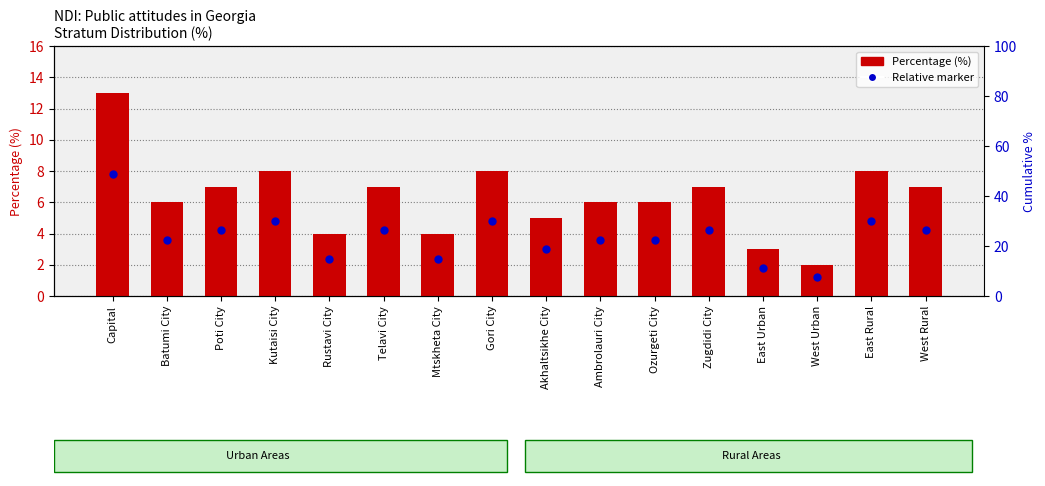

Which series has the largest Y range (max minus min)?

Percentage (%)